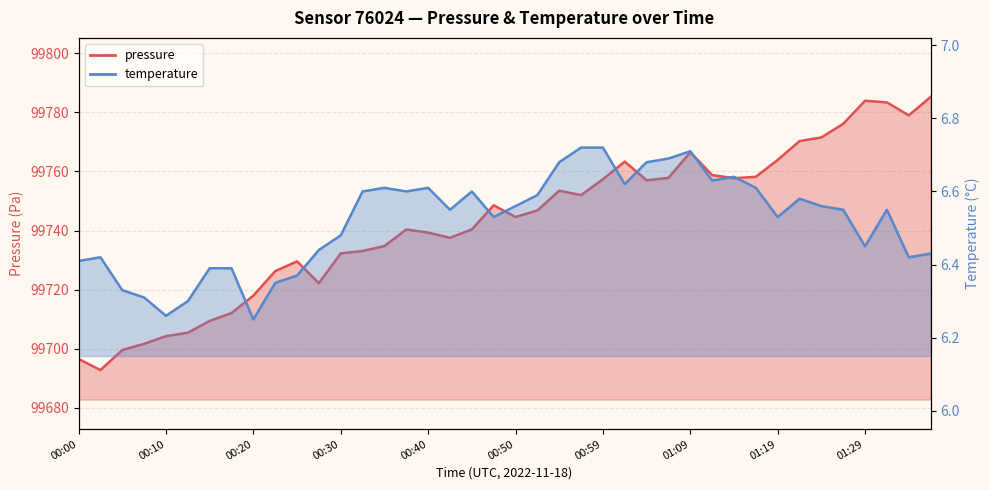

What is the value of the temperature point at the 6th from the left?

6.3